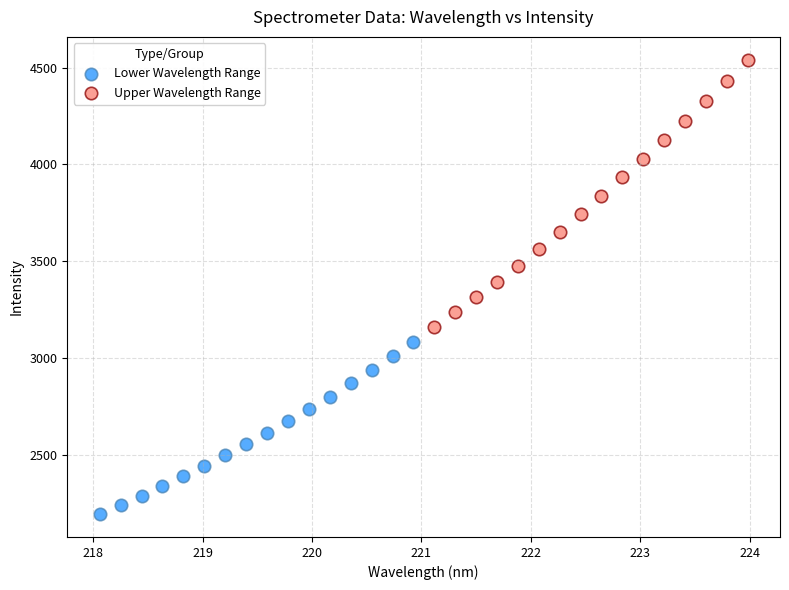

Which series reaches the maximum Y coordinate?

Upper Wavelength Range